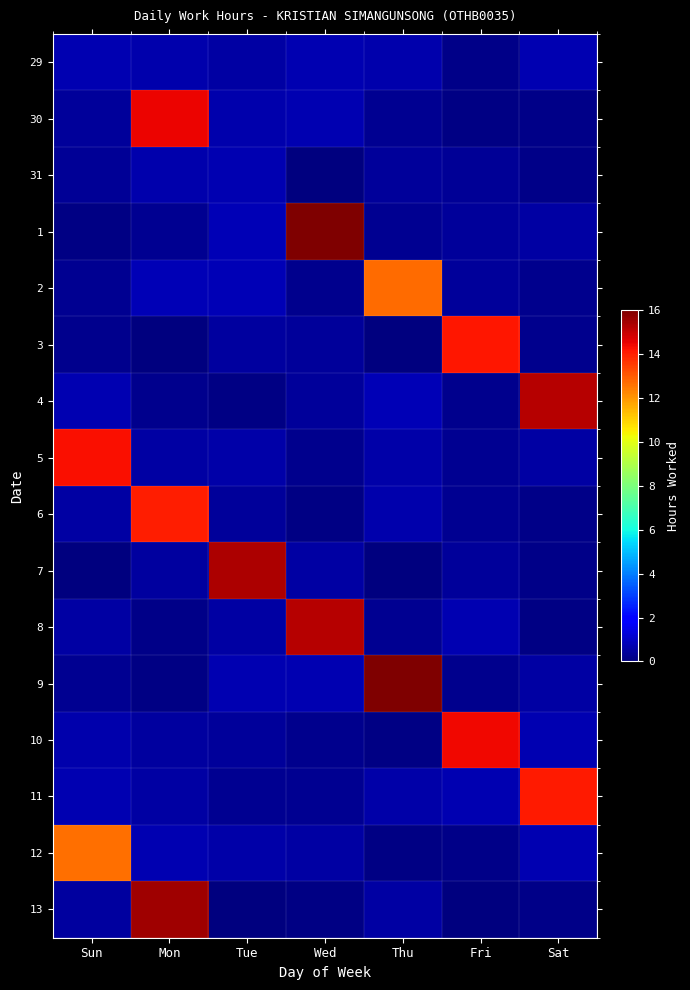

Which has a higher value, Mon or Fri?

Mon